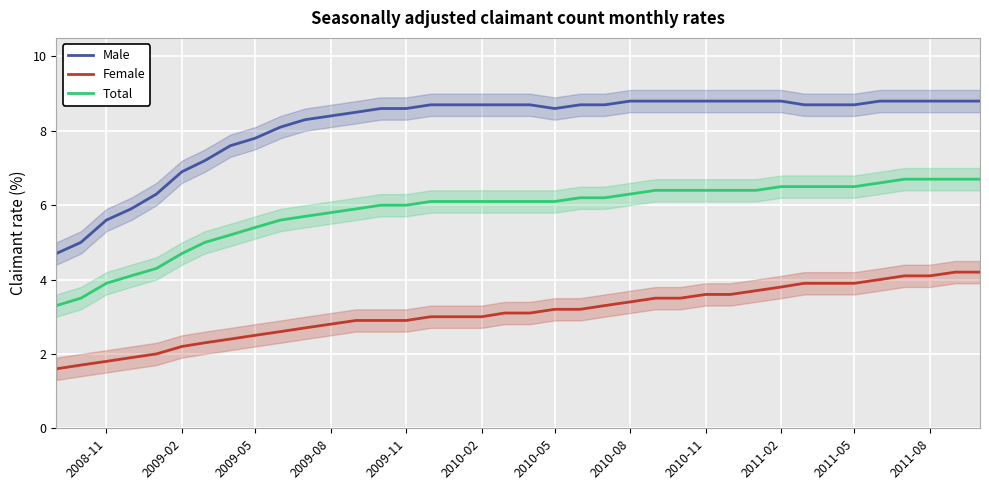

Reading right to left, what are all the values shown in this chart?

Male: 8.8	8.8	8.8	8.8	8.8	8.7	8.7	8.7	8.8	8.8	8.8	8.8	8.8	8.8	8.8	8.7	8.7	8.6	8.7	8.7	8.7	8.7	8.7	8.6	8.6	8.5	8.4	8.3	8.1	7.8	7.6	7.2	6.9	6.3	5.9	5.6	5.0	4.7
Female: 4.2	4.2	4.1	4.1	4.0	3.9	3.9	3.9	3.8	3.7	3.6	3.6	3.5	3.5	3.4	3.3	3.2	3.2	3.1	3.1	3.0	3.0	3.0	2.9	2.9	2.9	2.8	2.7	2.6	2.5	2.4	2.3	2.2	2.0	1.9	1.8	1.7	1.6
Total: 6.7	6.7	6.7	6.7	6.6	6.5	6.5	6.5	6.5	6.4	6.4	6.4	6.4	6.4	6.3	6.2	6.2	6.1	6.1	6.1	6.1	6.1	6.1	6.0	6.0	5.9	5.8	5.7	5.6	5.4	5.2	5.0	4.7	4.3	4.1	3.9	3.5	3.3